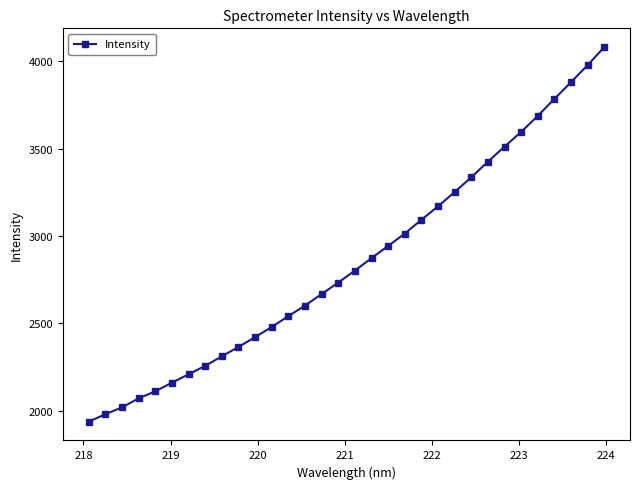

What is the sum of all values?

91297.8